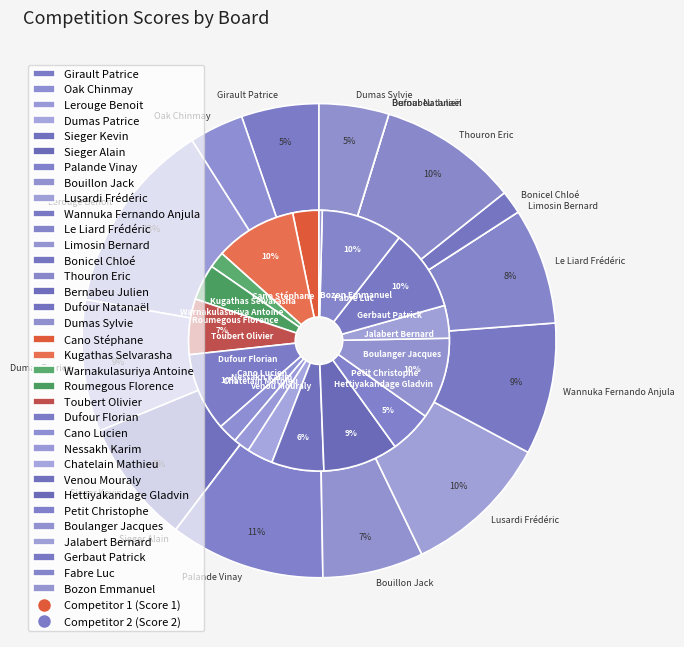

How many segments does this pie chart have?

17